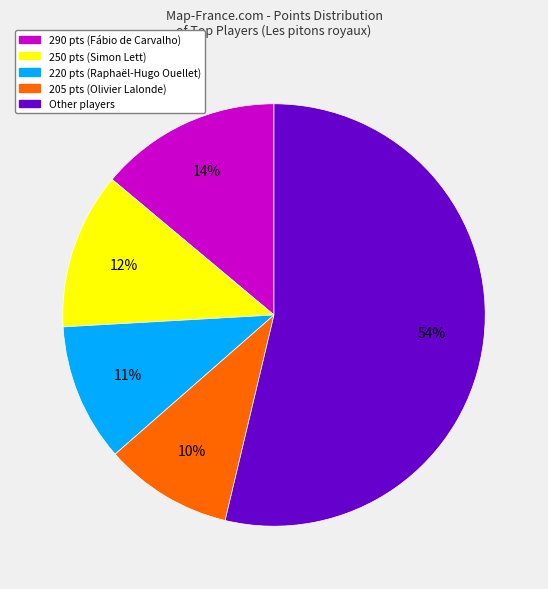

Does any single category account for the majority?

Yes